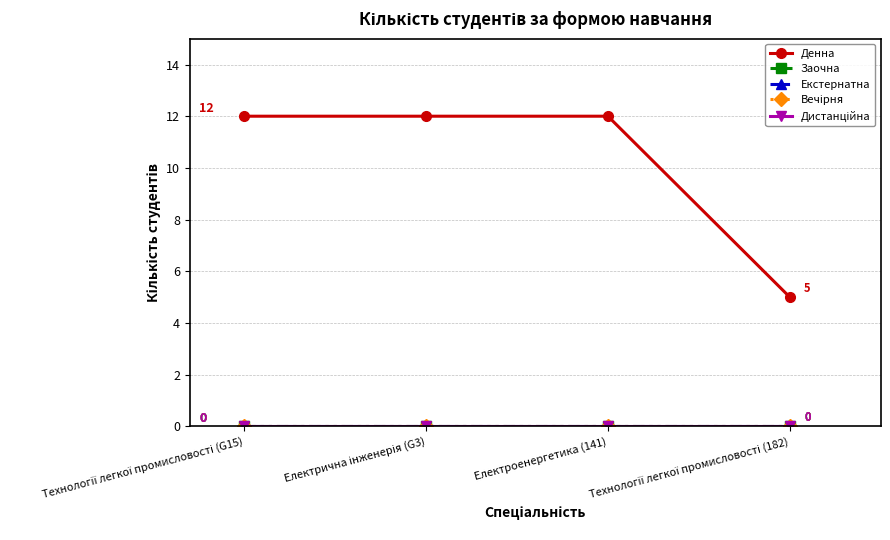

True or false: Дистанційна has more than 2 points higher than both neighbors.

False